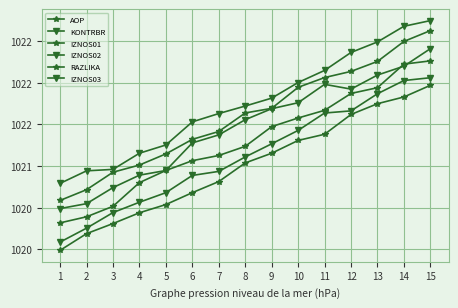

What is the total value across all series at 6?

6126.8